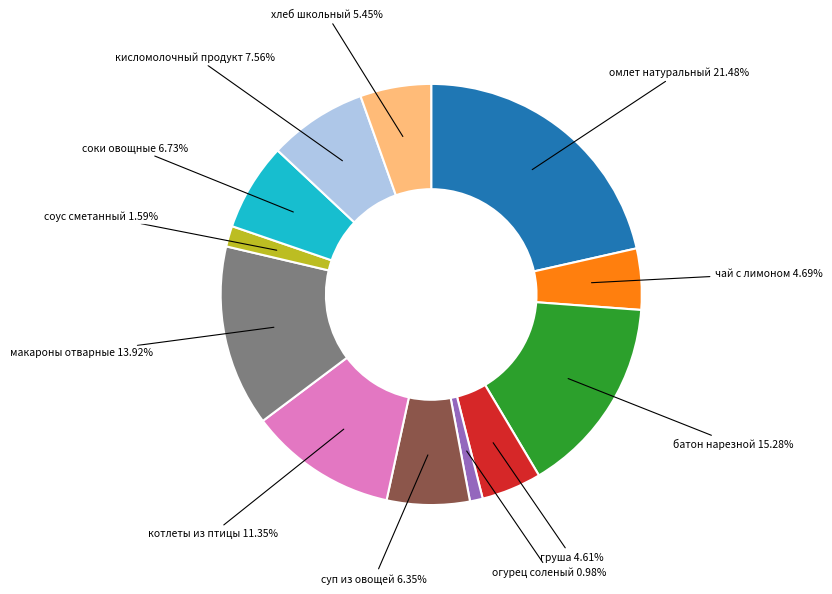

Is there a majority slice in this chart?

No